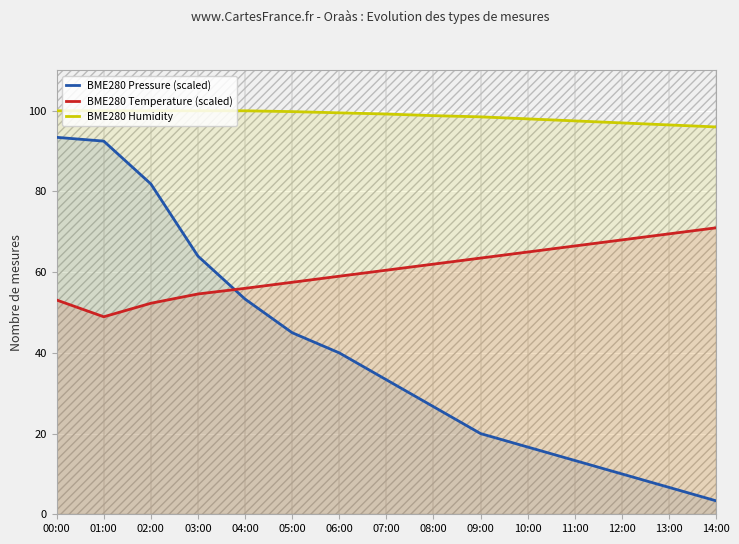

What is the highest value of the BME280 Pressure (scaled) series?

93.4